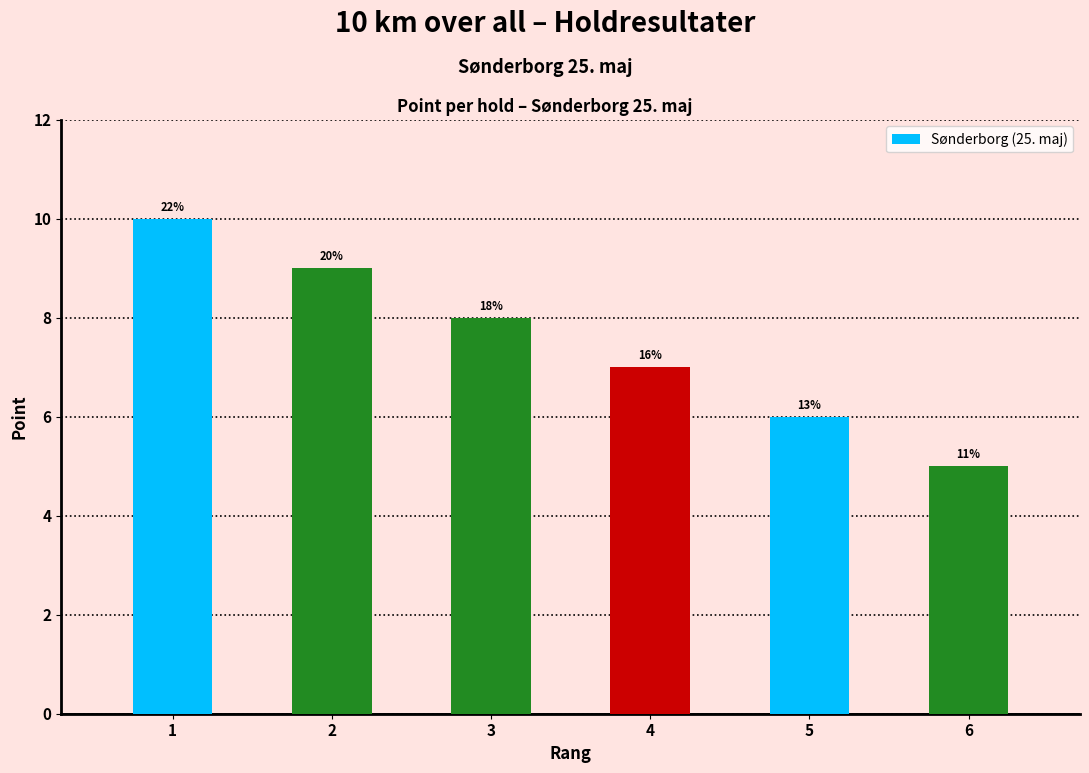

What is the difference between the second highest and minimum values?

4